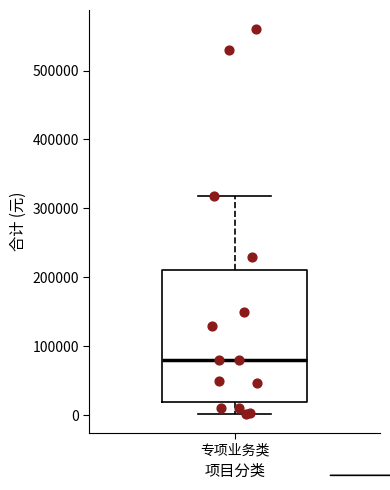

Where does the lower whisker of the box for 专项业务类 end on the y-axis? The values are not printed on the chart, so give them approximately, as read against the axis.

0